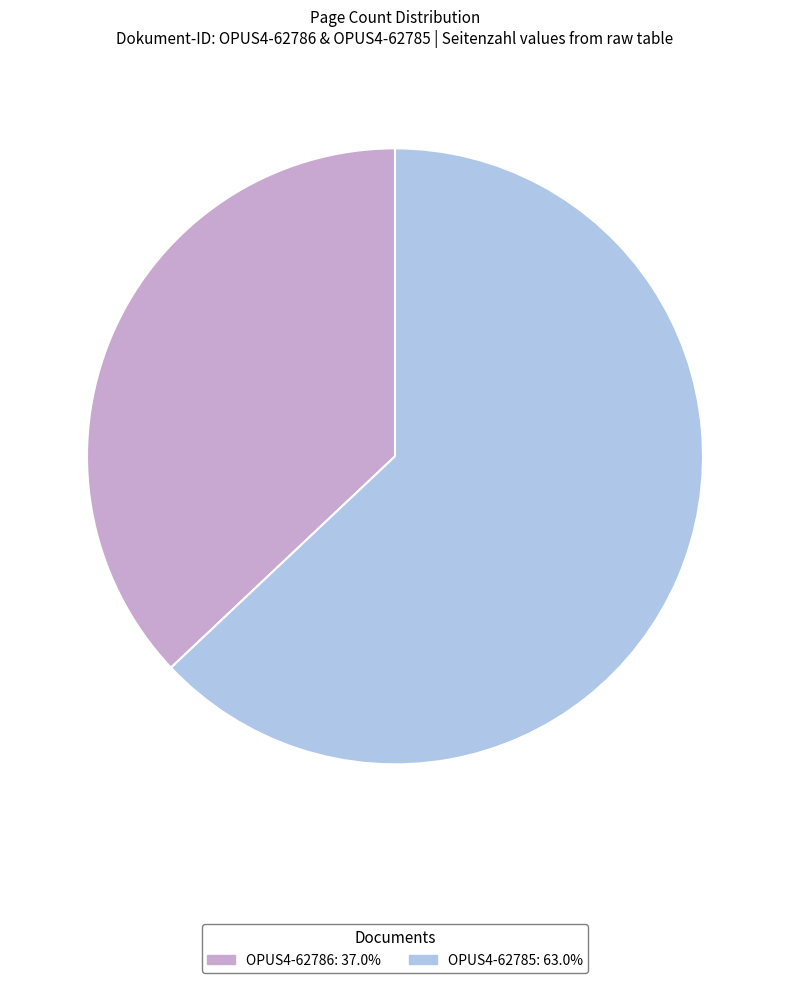

Does any single category account for the majority?

Yes